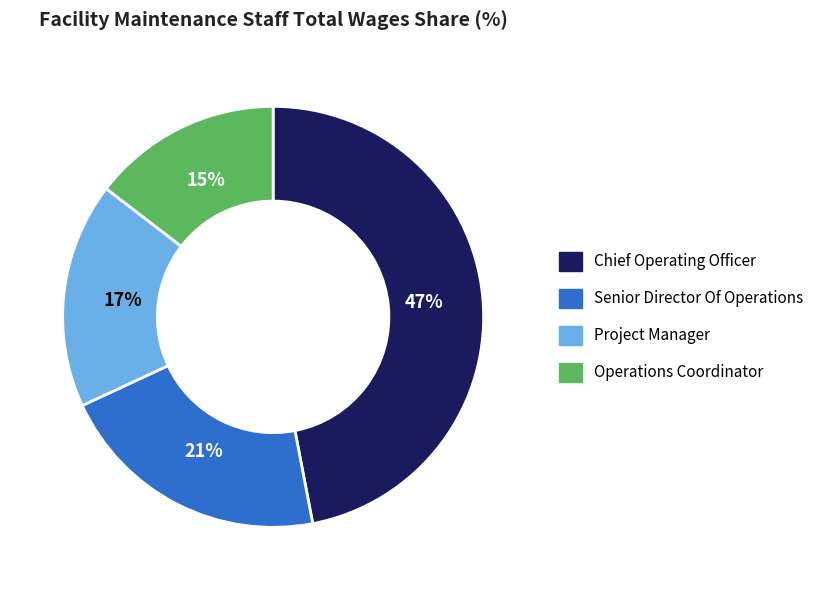

Do Senior Director Of Operations and Project Manager together represent more than half of the pie?

No